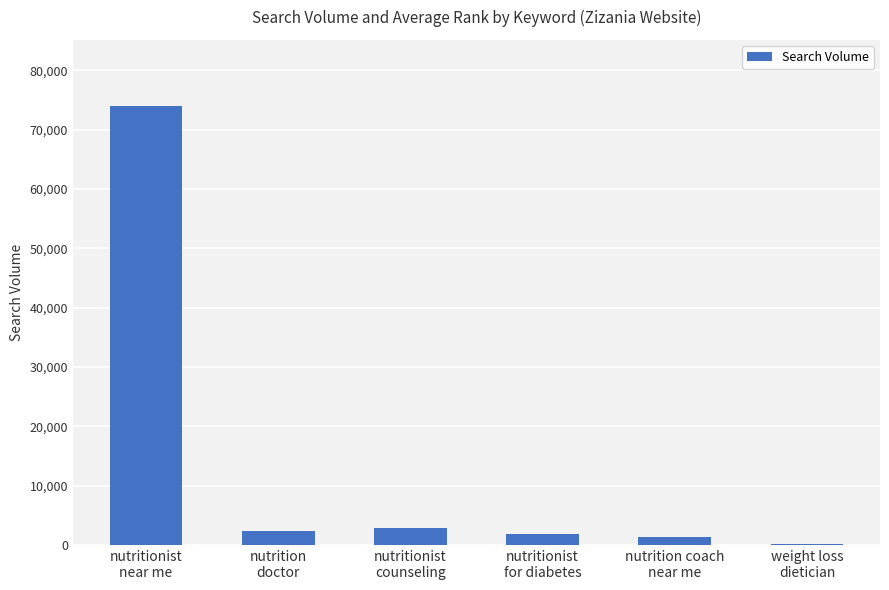

Reading right to left, transcribe all the data shown in this chart.

weight loss
dietician=90	nutrition coach
near me=1300	nutritionist
for diabetes=1900	nutritionist
counseling=2900	nutrition
doctor=2400	nutritionist
near me=74000